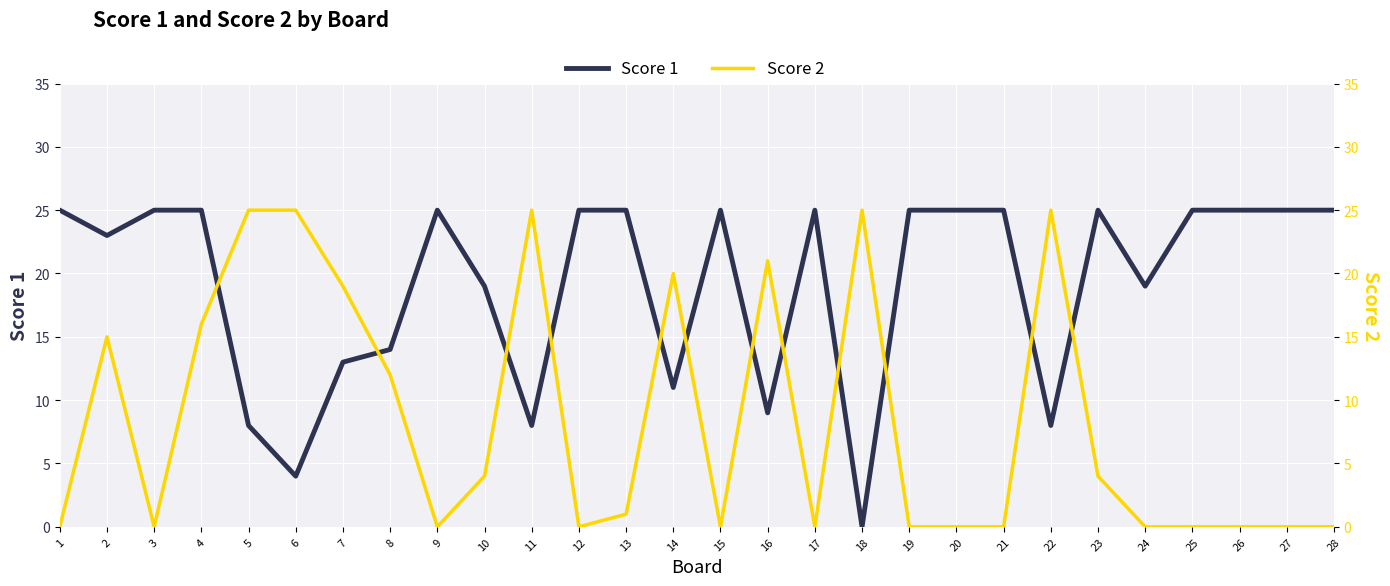

Which category has the highest value in the Score 2 series?

5